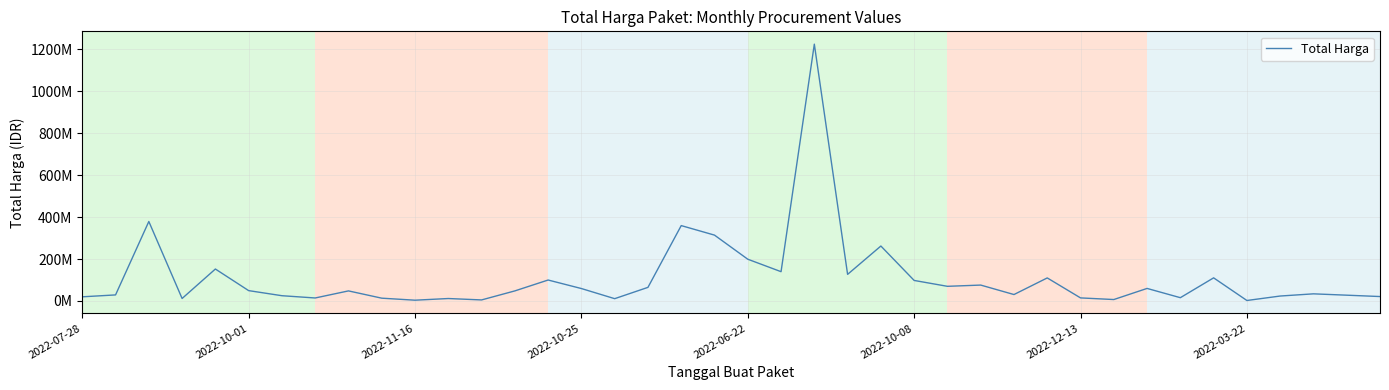

Does the chart have visible grid lines?

Yes